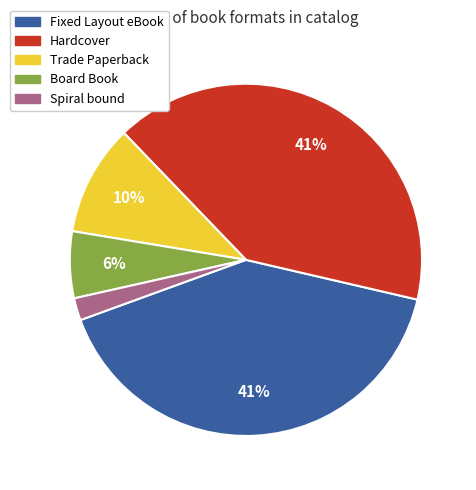

Which has a higher value, Spiral bound or Hardcover?

Hardcover